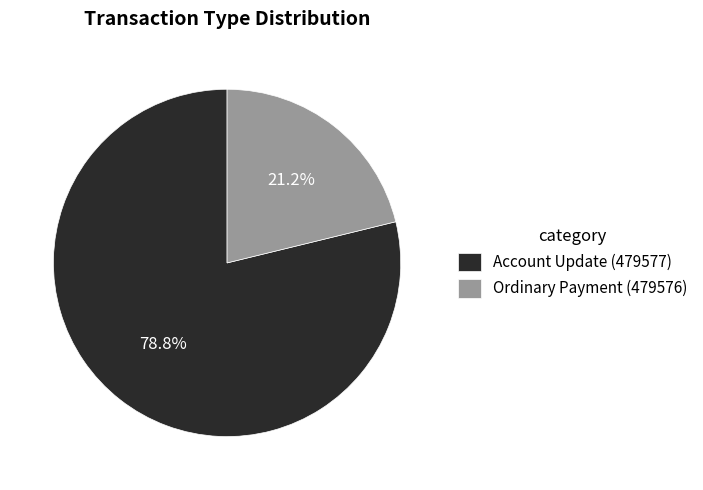

To the nearest percent, what is the combined percentage of Ordinary Payment (479576) and Account Update (479577)?

100%